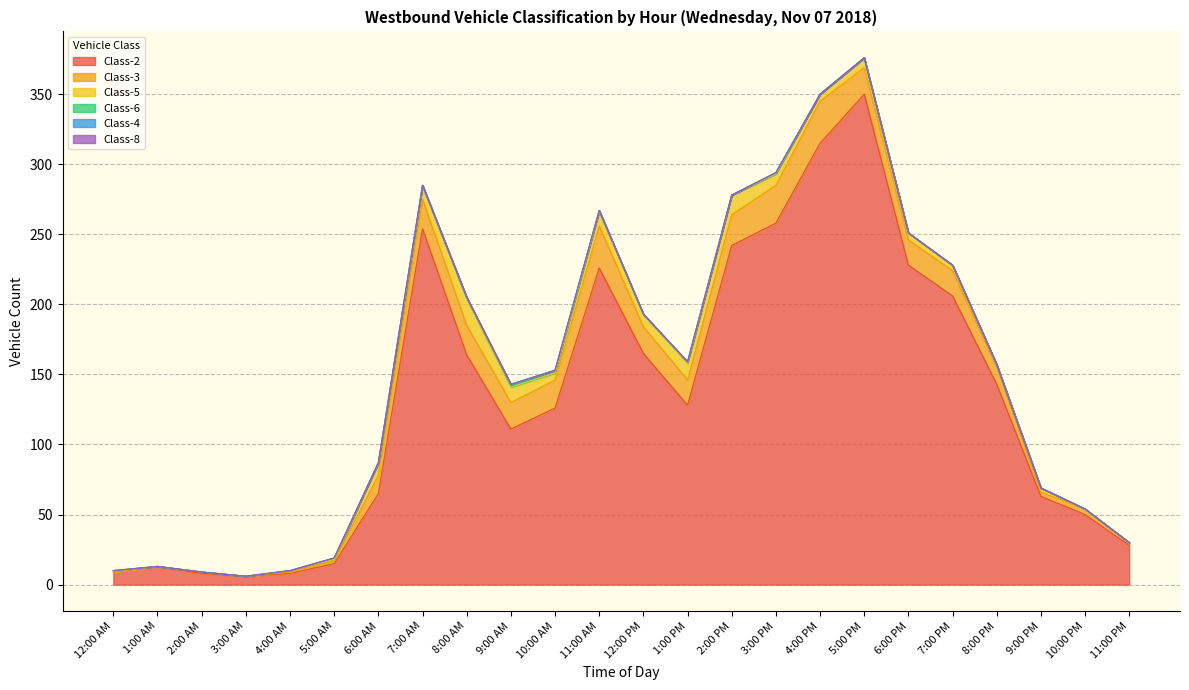

True or false: Class-2 and Class-4 intersect in this chart.

False